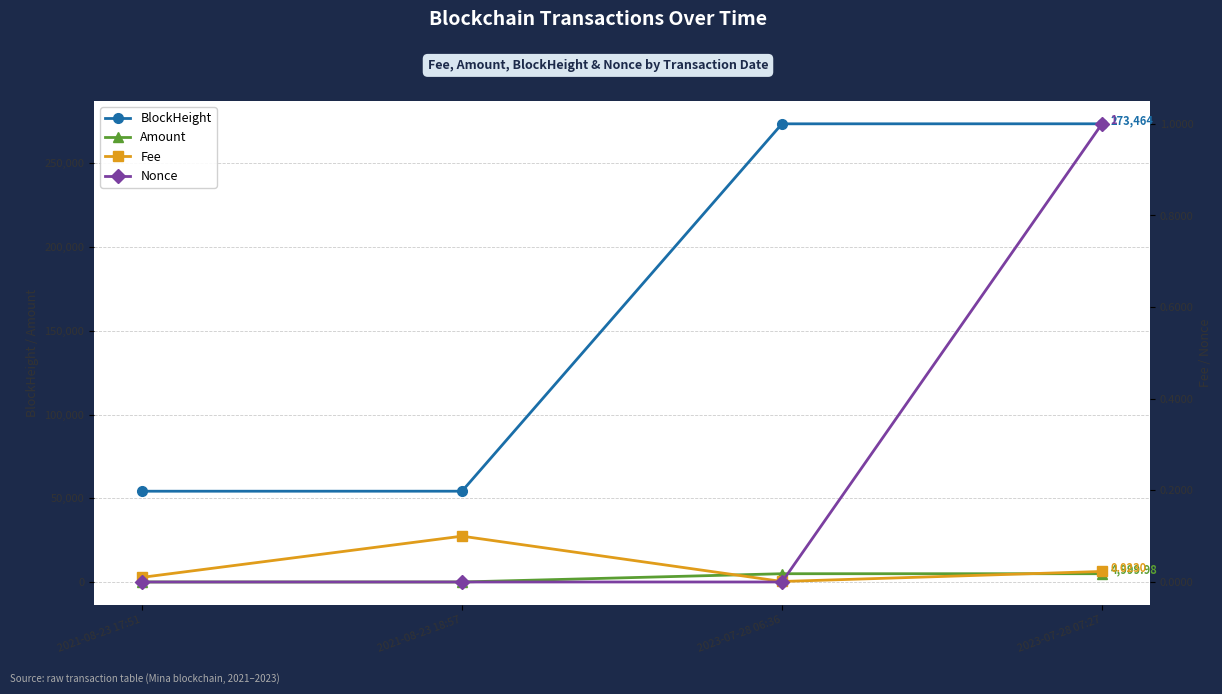

Is the value of Fee at 2023-07-28 07:27 greater than the value of BlockHeight at 2021-08-23 18:57?

No